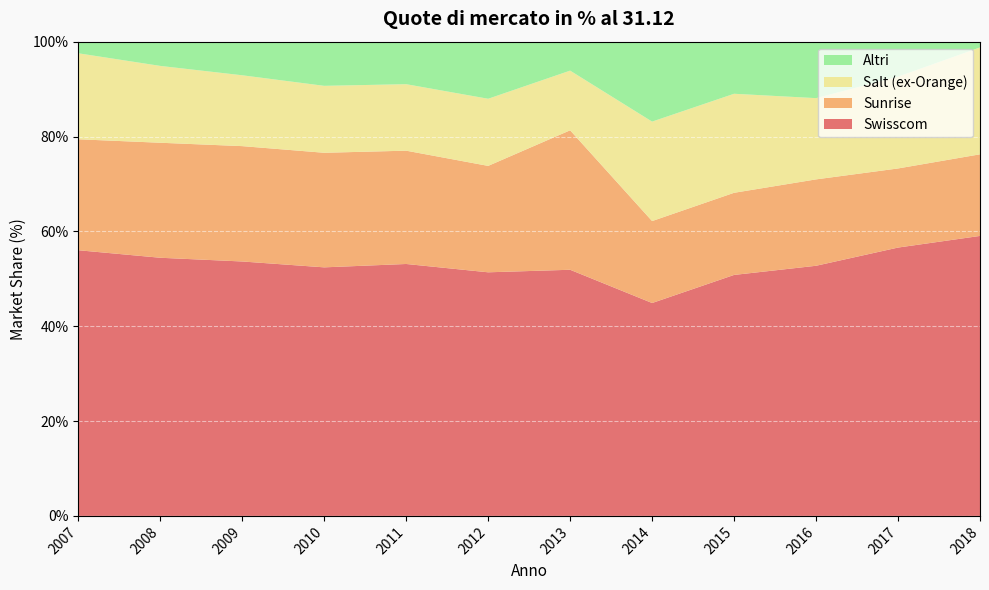

Reading left to right, what are all the values shown in this chart?

Swisscom: 0.6	0.5	0.5	0.5	0.5	0.5	0.5	0.4	0.5	0.5	0.6	0.6
Sunrise: 0.2	0.2	0.2	0.2	0.2	0.2	0.3	0.2	0.2	0.2	0.2	0.2
Salt (ex-Orange): 0.2	0.2	0.1	0.1	0.1	0.1	0.1	0.2	0.2	0.2	0.2	0.2
Altri: 0.0	0.1	0.1	0.1	0.1	0.1	0.1	0.2	0.1	0.1	0.1	0.0